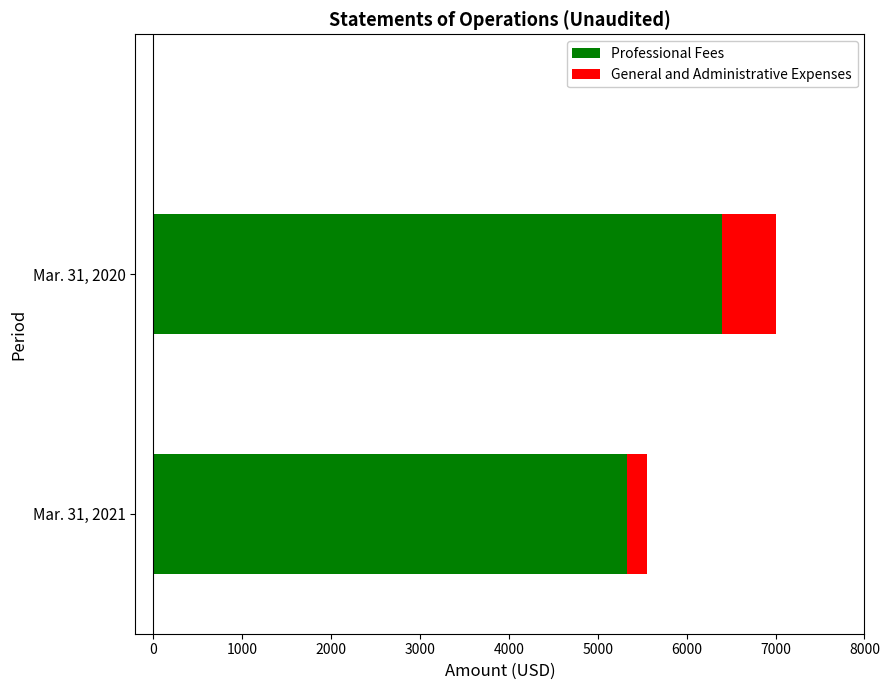

What is the approximate value of Professional Fees at Mar. 31, 2021, to the nearest 100?

5300